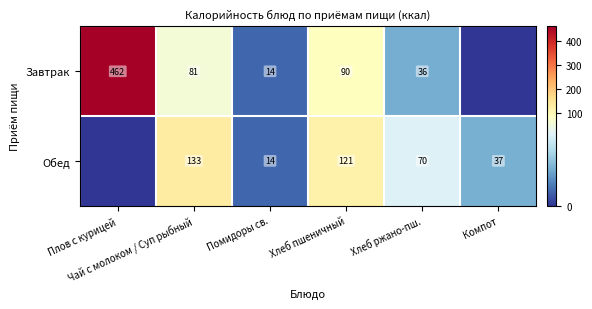

At how many categories does at least one series exceed 398?

1